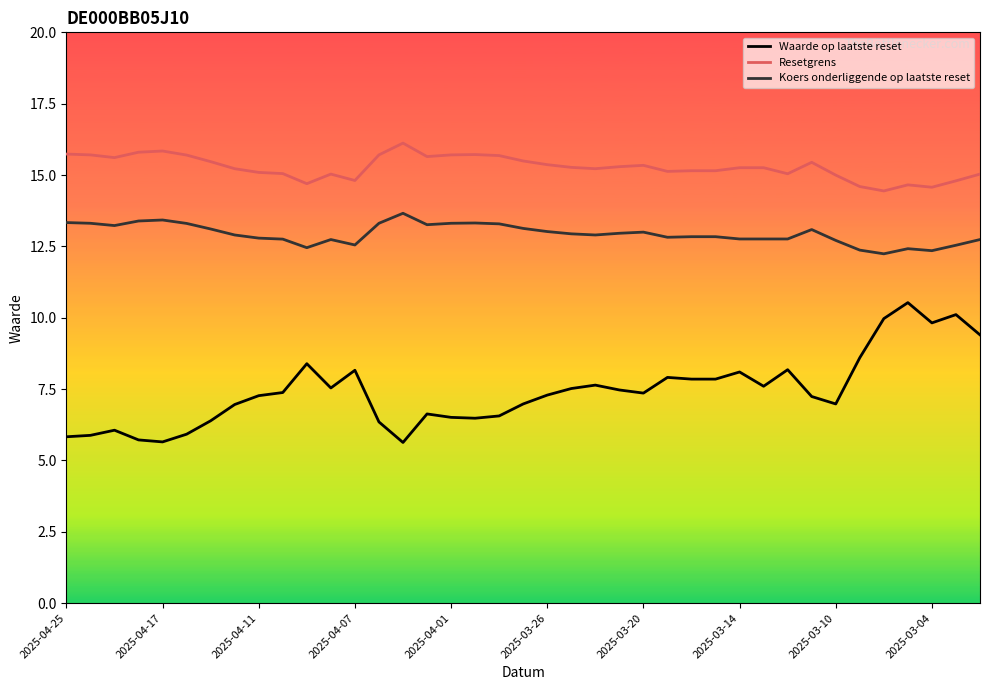

What is the maximum value for Waarde op laatste reset?

10.5